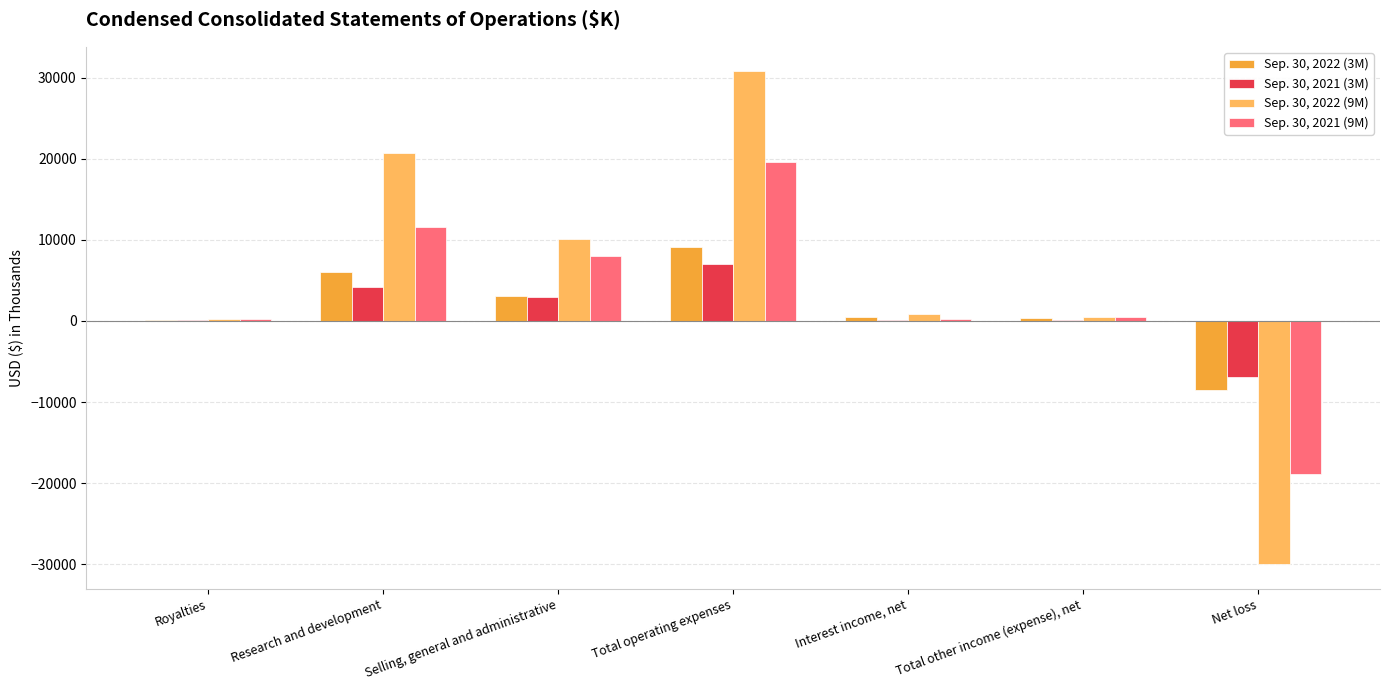

What is the average value of the Sep. 30, 2022 (9M) series?

4733